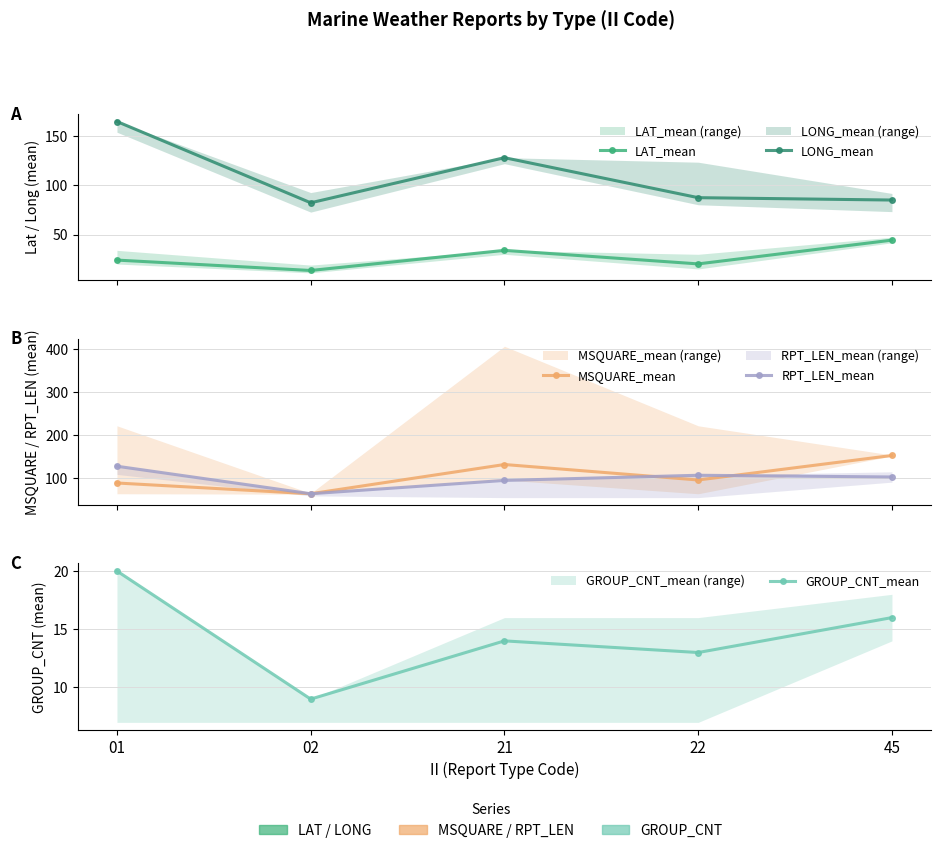

How many values in the LAT_mean series are below 24?

2